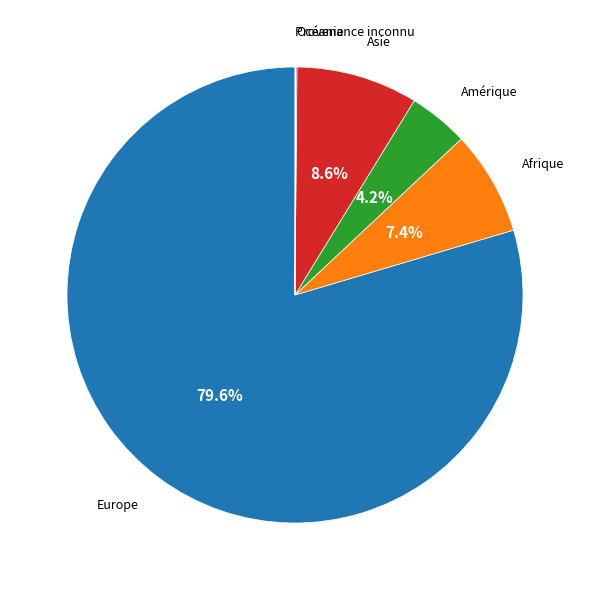

Is it true that Asie is 4% of the pie?

False